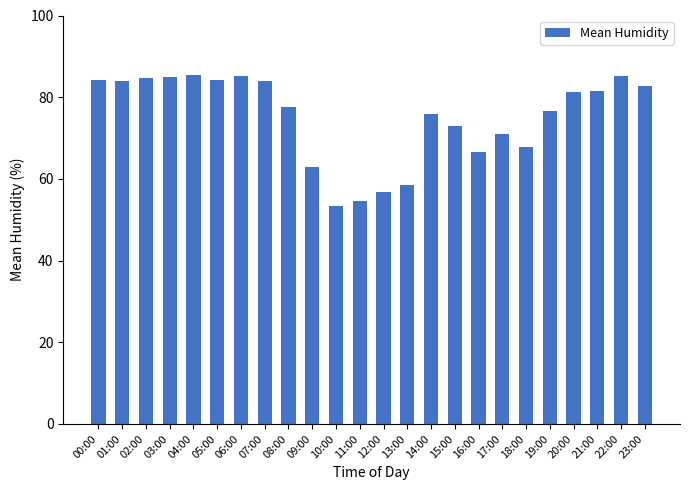

Where is the data nearest to the value 69?

18:00